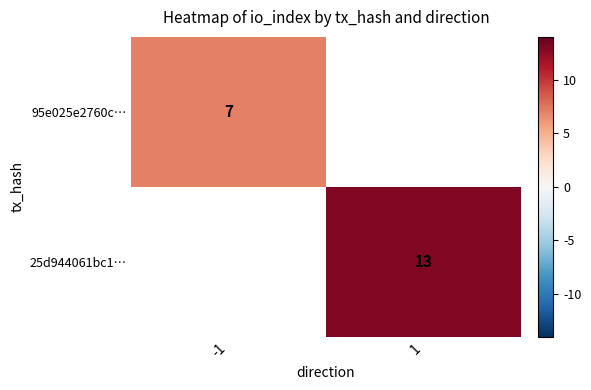

The value of 25d944061bc1… at 1 is 7. True or false?

False